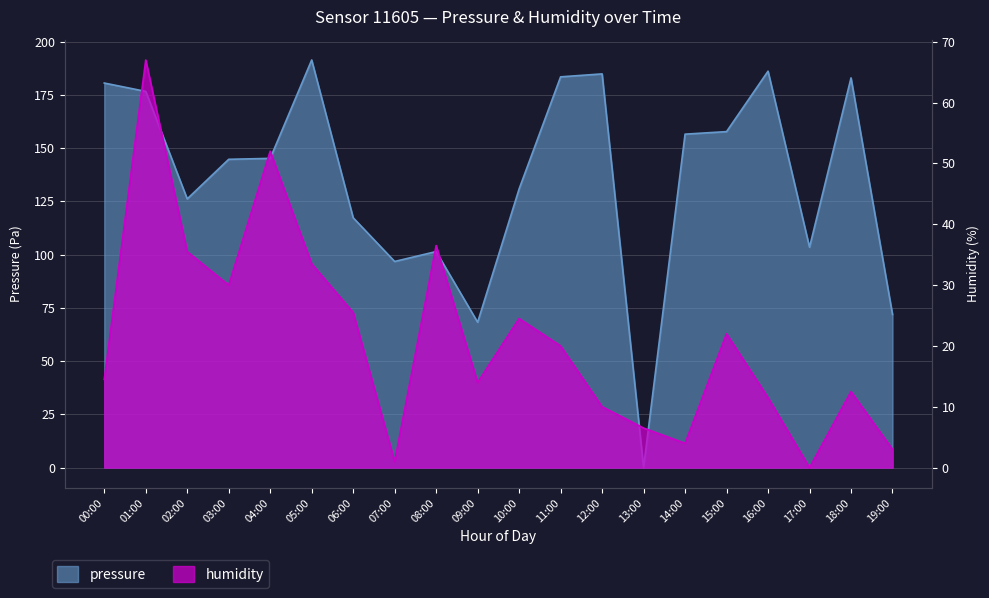

Rank the series by their maximum value, from highest to lowest.

pressure, humidity